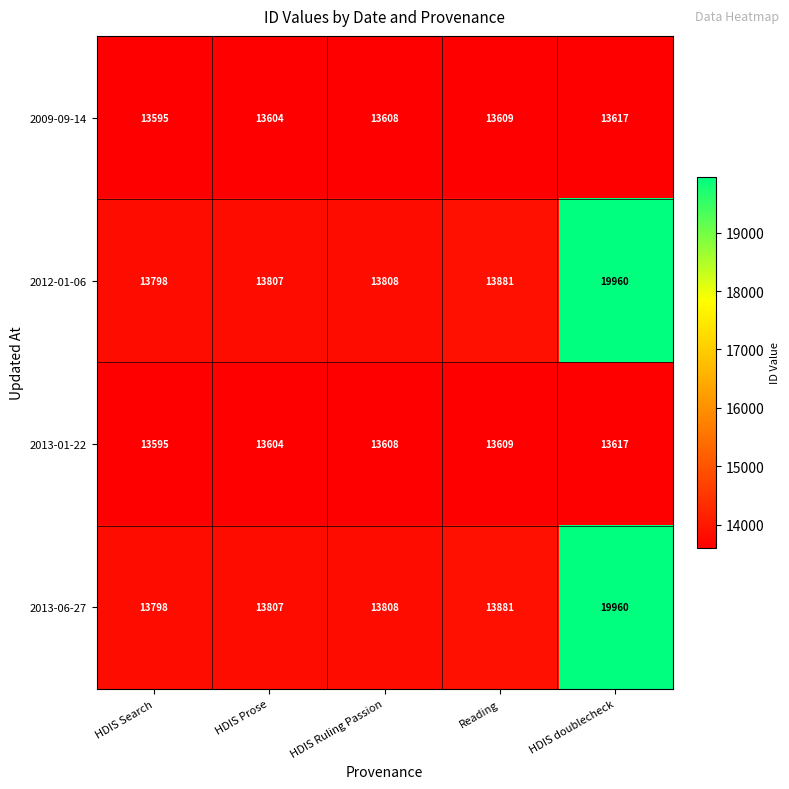

What is the difference between the highest and lowest values at Reading?

272